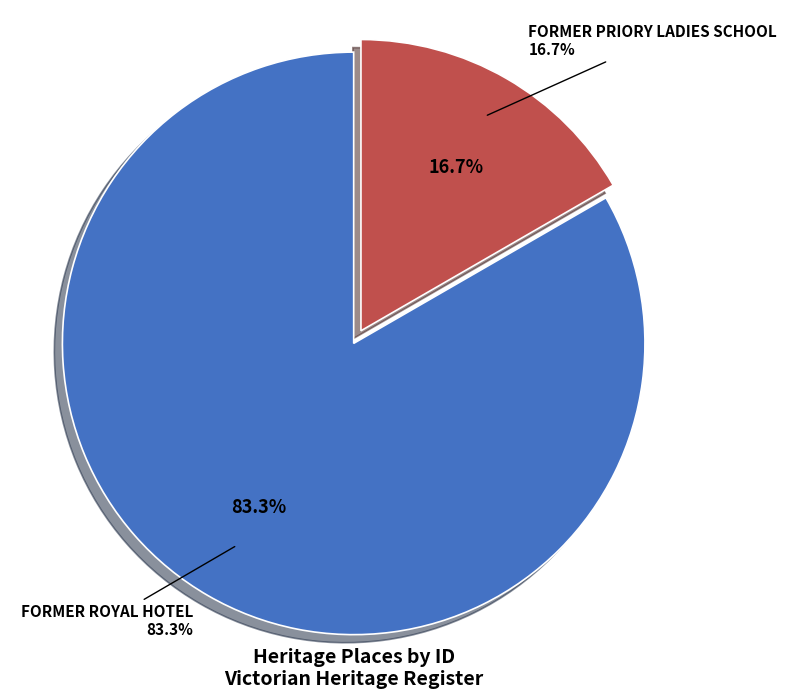

Is it true that FORMER ROYAL HOTEL is 90% of the pie?

False